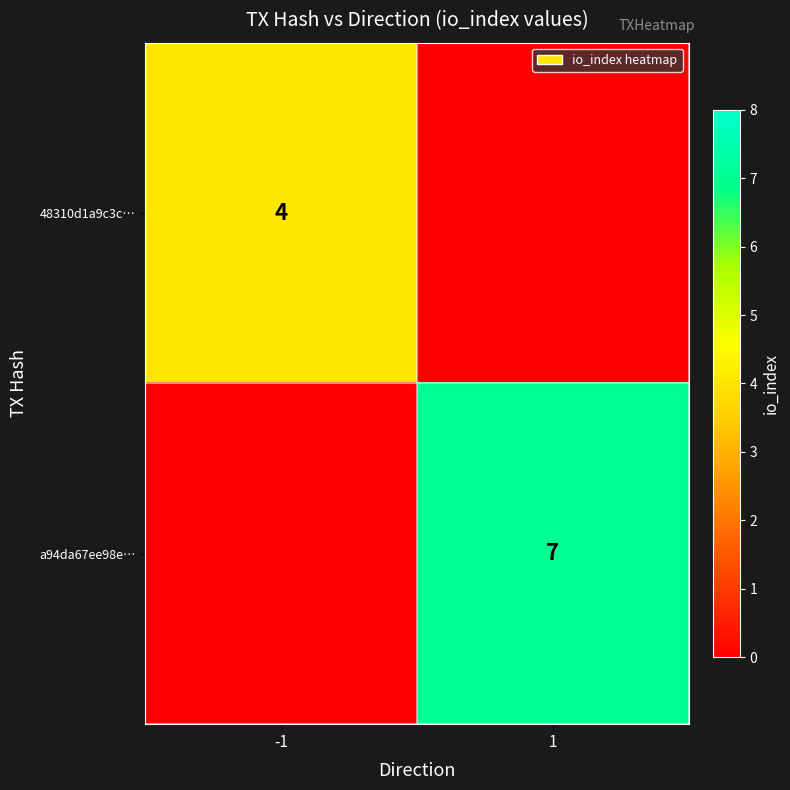

Is it true that 48310d1a9c3c… equals 7 at -1?

False